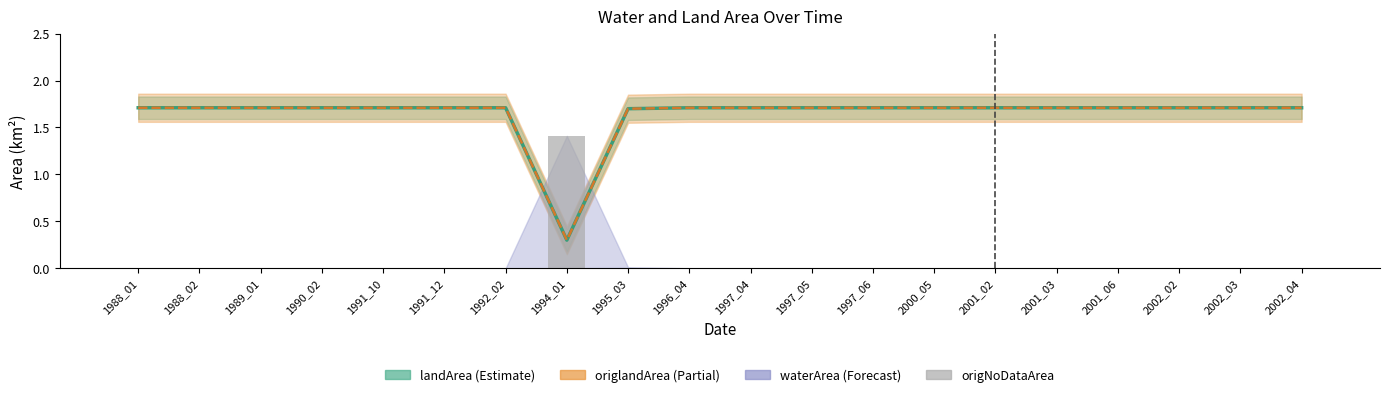

What is the total value across all series at 2002_04?

3.4